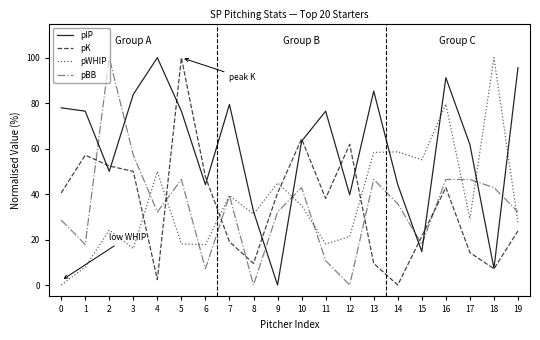

At 2, list the series in order from largest to smallest.

pBB, pK, pIP, pWHIP